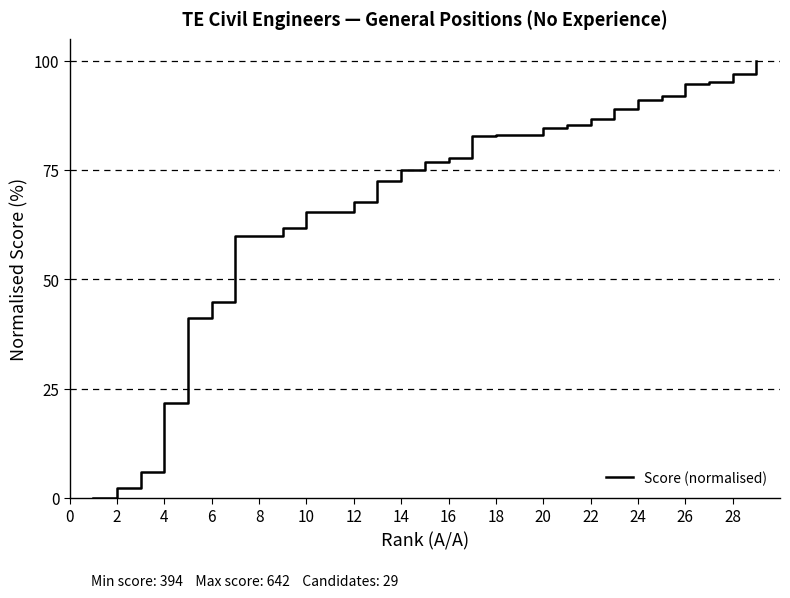

What is the greatest value displayed?

100.0